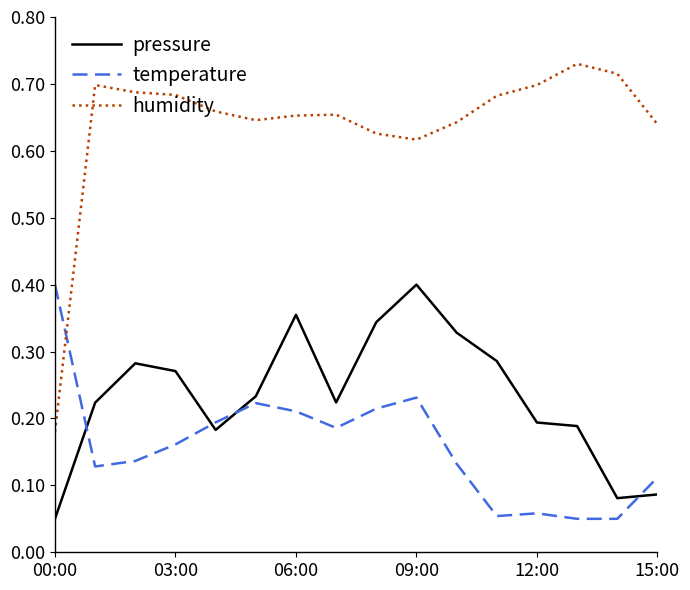

List the series in order of their overall mean, highest first.

humidity, pressure, temperature